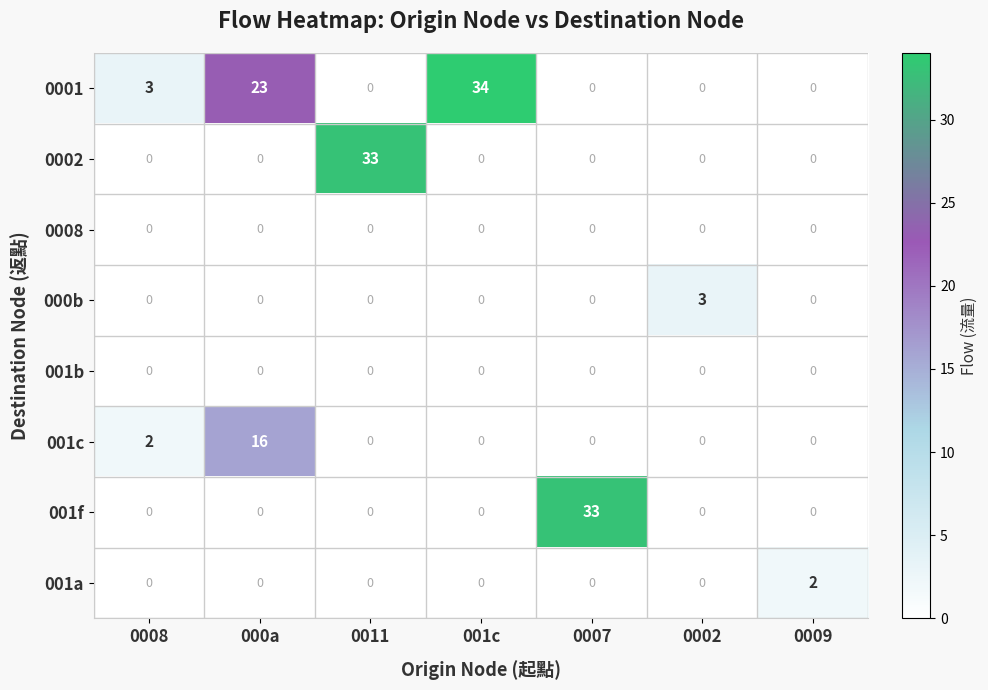

How many distinct data groups are displayed?

8